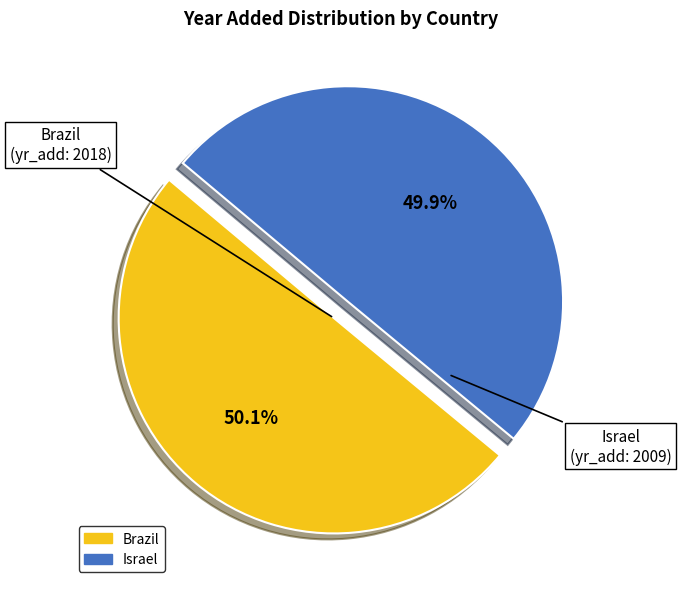

To the nearest percent, what is the average slice percentage?

50%